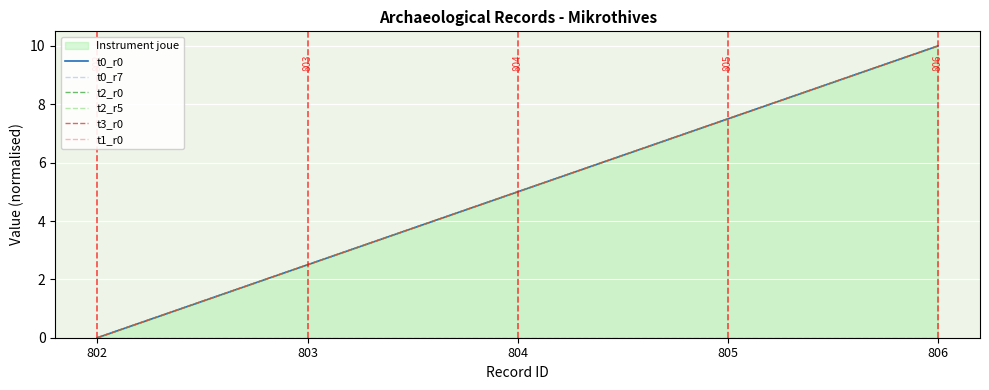

Reading left to right, list all the values displayed in this chart.

t0_r0: 802=0.0	803=2.5	804=5.0	805=7.5	806=10.0
t0_r7: 802=0.0	803=2.5	804=5.0	805=7.5	806=10.0
t2_r0: 802=0.0	803=2.5	804=5.0	805=7.5	806=10.0
t2_r5: 802=0.0	803=2.5	804=5.0	805=7.5	806=10.0
t3_r0: 802=0.0	803=2.5	804=5.0	805=7.5	806=10.0
t1_r0: 802=0.0	803=0.0	804=0.0	805=0.0	806=0.0